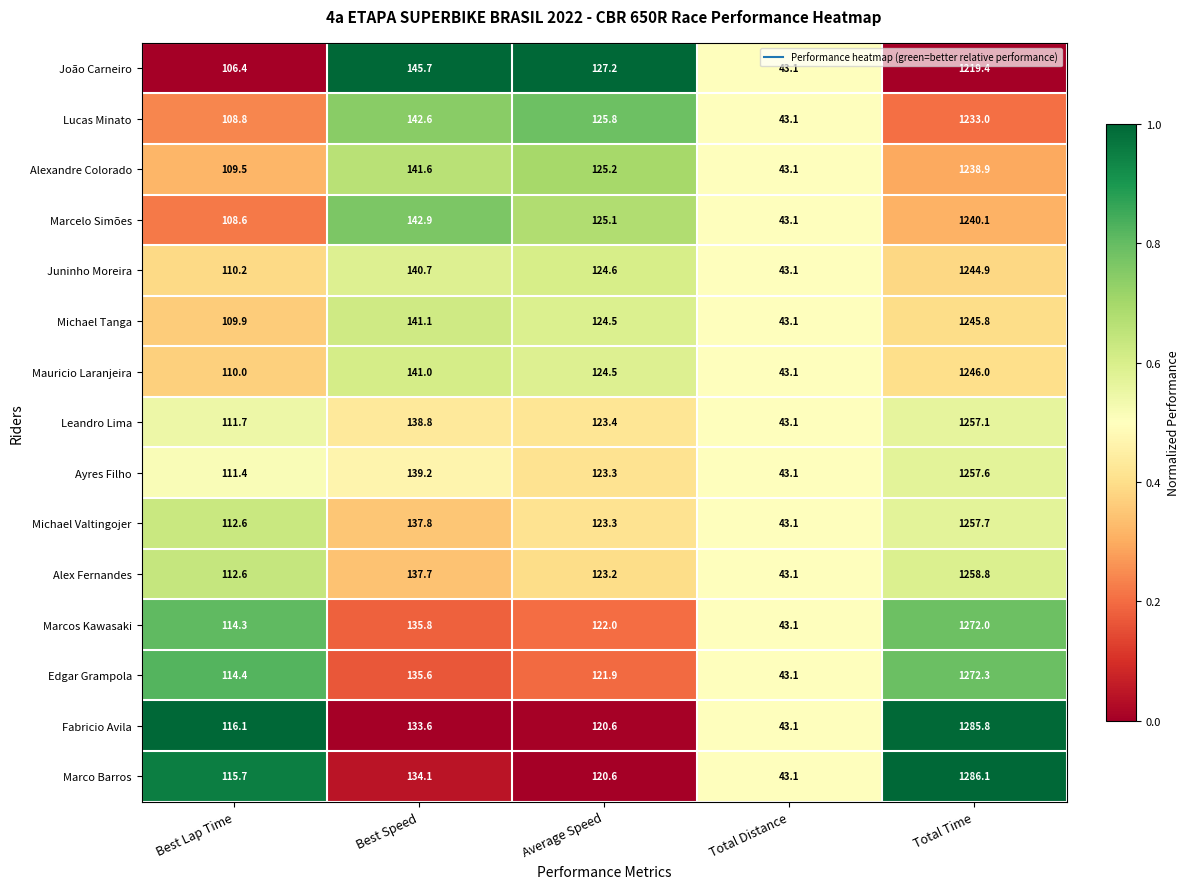

What is the average value of the Marcos Kawasaki series?

337.4